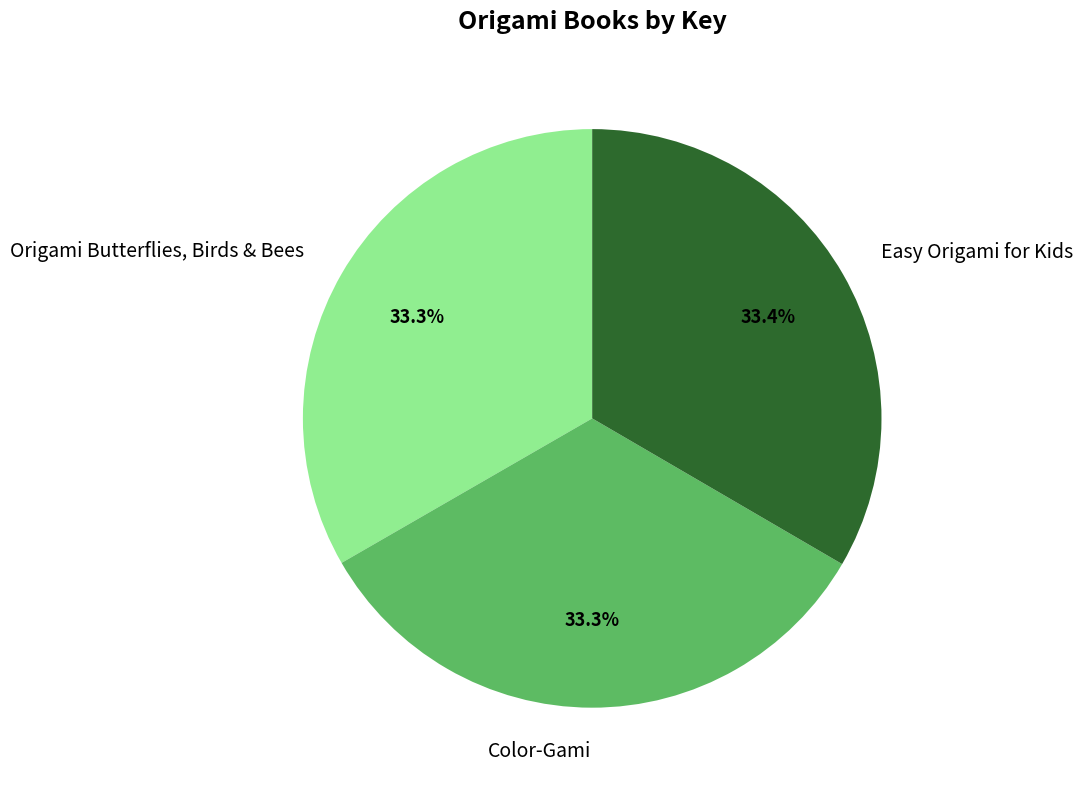

Count the number of slices in the pie.

3